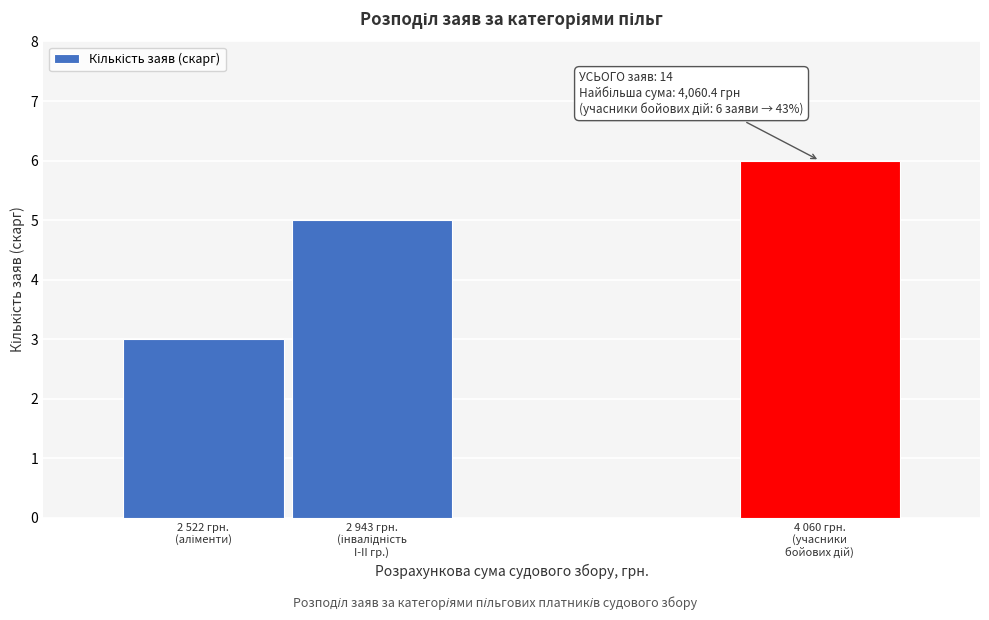

Reading left to right, extract all data points from this chart.

3	5	6